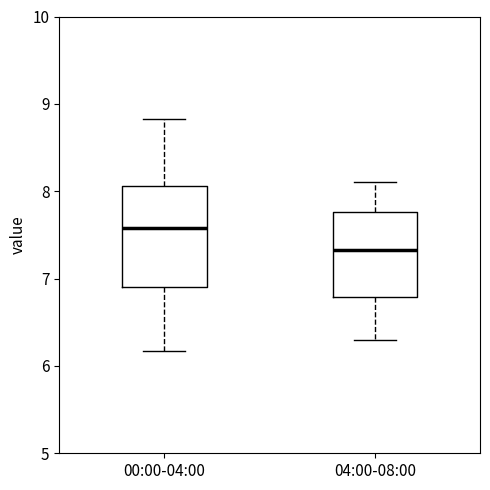

Comparing the boxes themselves (not the whiskers), which one is the tallest?

00:00-04:00